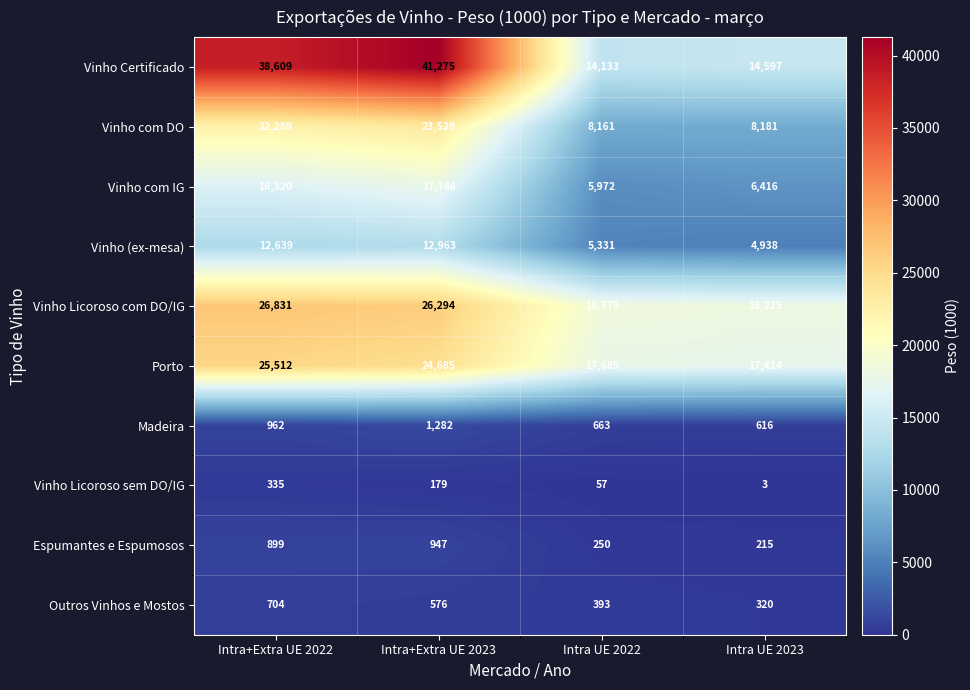

The value of Espumantes e Espumosos at Intra+Extra UE 2023 is 947. True or false?

True